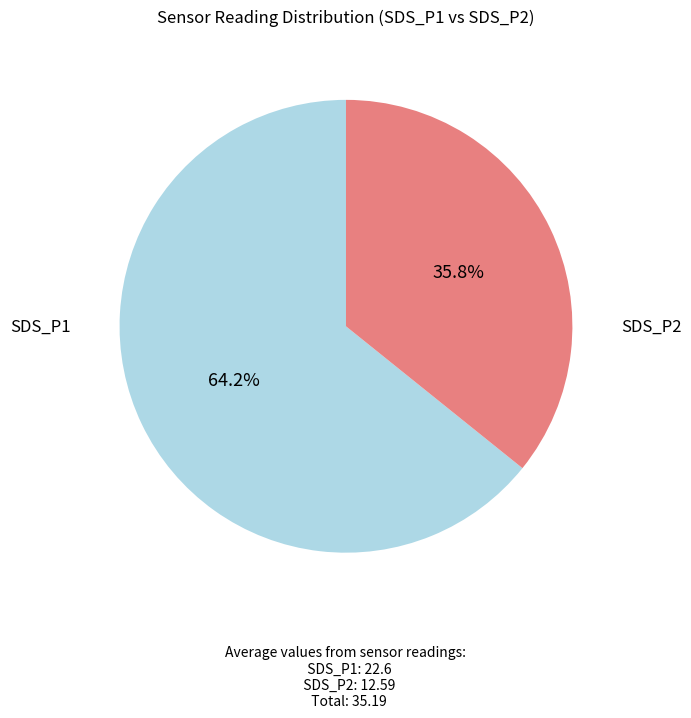

Does any single category account for the majority?

Yes